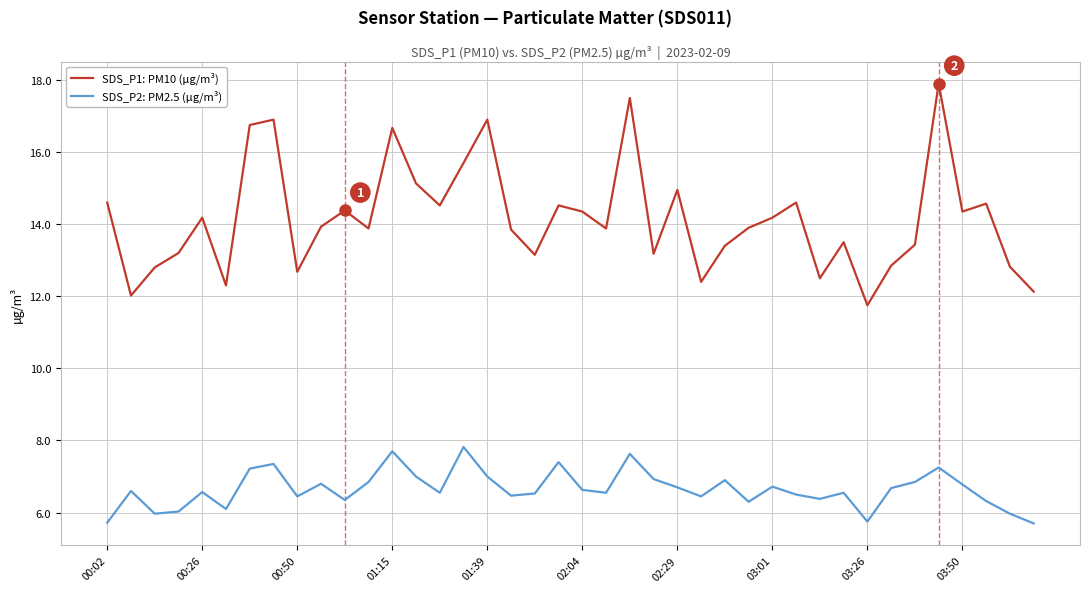

What is the difference between the maximum and minimum values in the SDS_P2: PM2.5 (µg/m³) series?

2.1